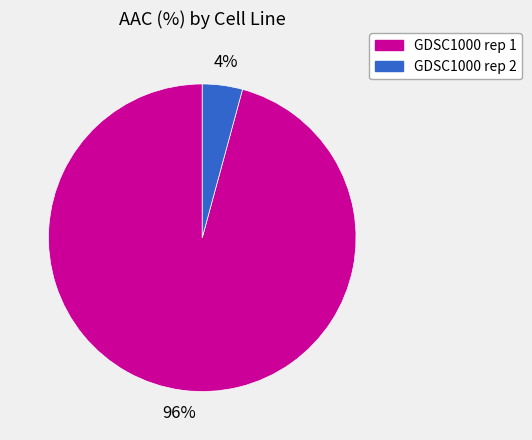

To the nearest percent, what is the combined percentage of GDSC1000 rep 1 and GDSC1000 rep 2?

100%